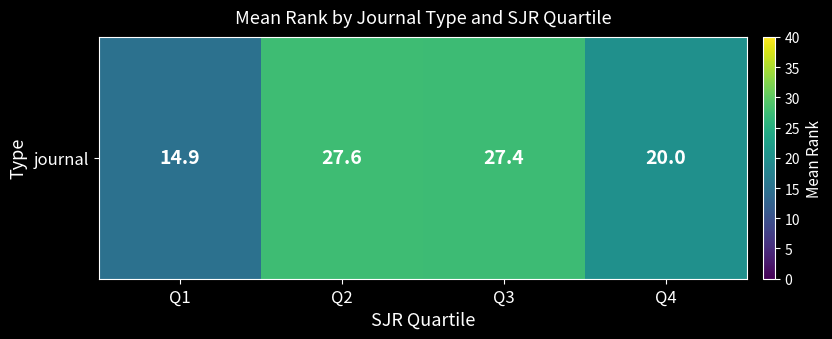

Which label corresponds to the largest value in the chart?

Q2